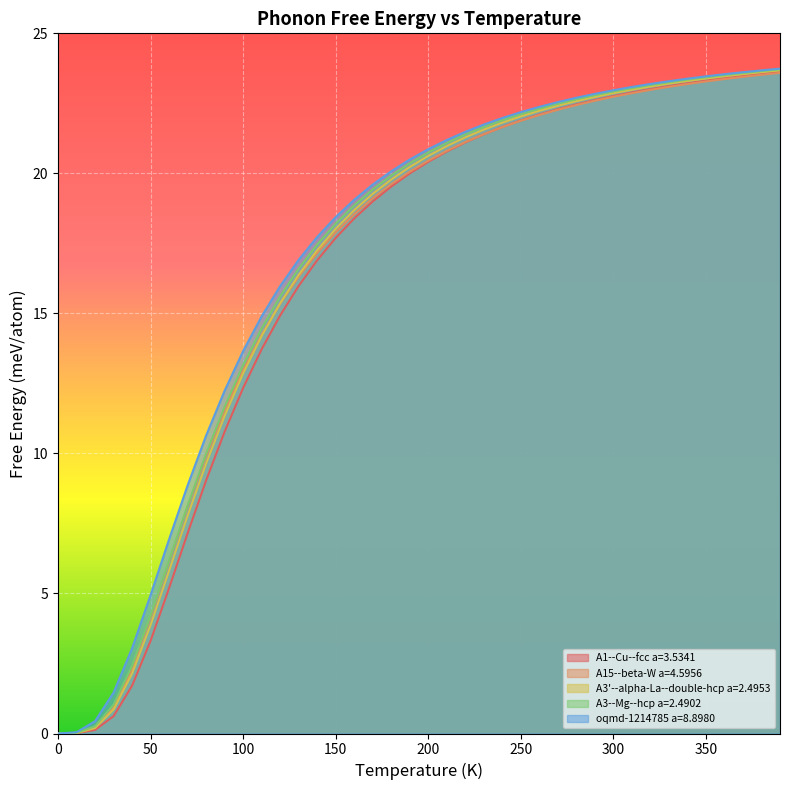

How many categories are shown in the chart?

40